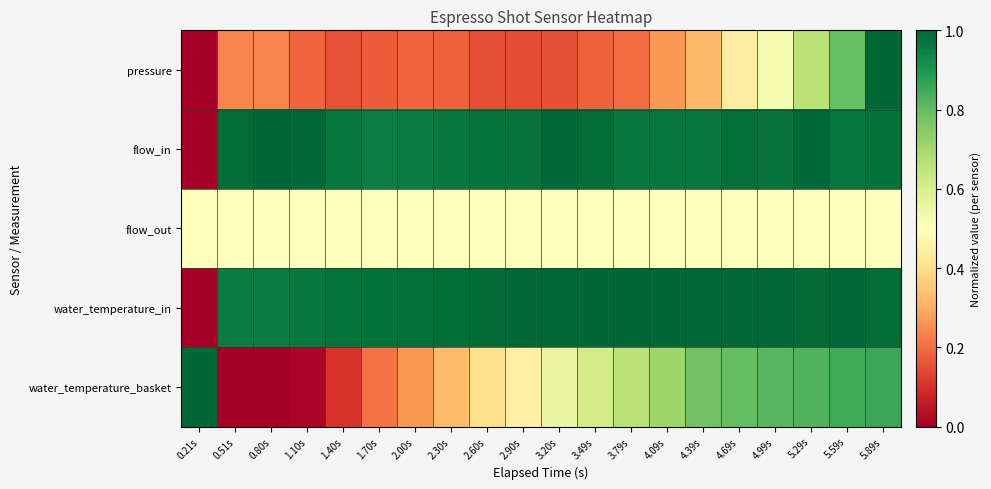

Reading left to right, transcribe all the data shown in this chart.

pressure: 0.21s=0.0	0.51s=0.2	0.80s=0.2	1.10s=0.2	1.40s=0.2	1.70s=0.2	2.00s=0.2	2.30s=0.2	2.60s=0.2	2.90s=0.1	3.20s=0.2	3.49s=0.2	3.79s=0.2	4.09s=0.3	4.39s=0.3	4.69s=0.4	4.99s=0.5	5.29s=0.7	5.59s=0.8	5.89s=1.0
flow_in: 0.21s=0.0	0.51s=1.0	0.80s=1.0	1.10s=1.0	1.40s=1.0	1.70s=1.0	2.00s=1.0	2.30s=1.0	2.60s=1.0	2.90s=1.0	3.20s=1.0	3.49s=1.0	3.79s=1.0	4.09s=1.0	4.39s=1.0	4.69s=1.0	4.99s=1.0	5.29s=1.0	5.59s=1.0	5.89s=1.0
flow_out: 0.21s=0.5	0.51s=0.5	0.80s=0.5	1.10s=0.5	1.40s=0.5	1.70s=0.5	2.00s=0.5	2.30s=0.5	2.60s=0.5	2.90s=0.5	3.20s=0.5	3.49s=0.5	3.79s=0.5	4.09s=0.5	4.39s=0.5	4.69s=0.5	4.99s=0.5	5.29s=0.5	5.59s=0.5	5.89s=0.5
water_temperature_in: 0.21s=0.0	0.51s=1.0	0.80s=1.0	1.10s=1.0	1.40s=1.0	1.70s=1.0	2.00s=1.0	2.30s=1.0	2.60s=1.0	2.90s=1.0	3.20s=1.0	3.49s=1.0	3.79s=1.0	4.09s=1.0	4.39s=1.0	4.69s=1.0	4.99s=1.0	5.29s=1.0	5.59s=1.0	5.89s=1.0
water_temperature_basket: 0.21s=1.0	0.51s=0.0	0.80s=0.0	1.10s=0.0	1.40s=0.1	1.70s=0.2	2.00s=0.3	2.30s=0.3	2.60s=0.4	2.90s=0.5	3.20s=0.6	3.49s=0.6	3.79s=0.7	4.09s=0.7	4.39s=0.8	4.69s=0.8	4.99s=0.8	5.29s=0.8	5.59s=0.8	5.89s=0.9